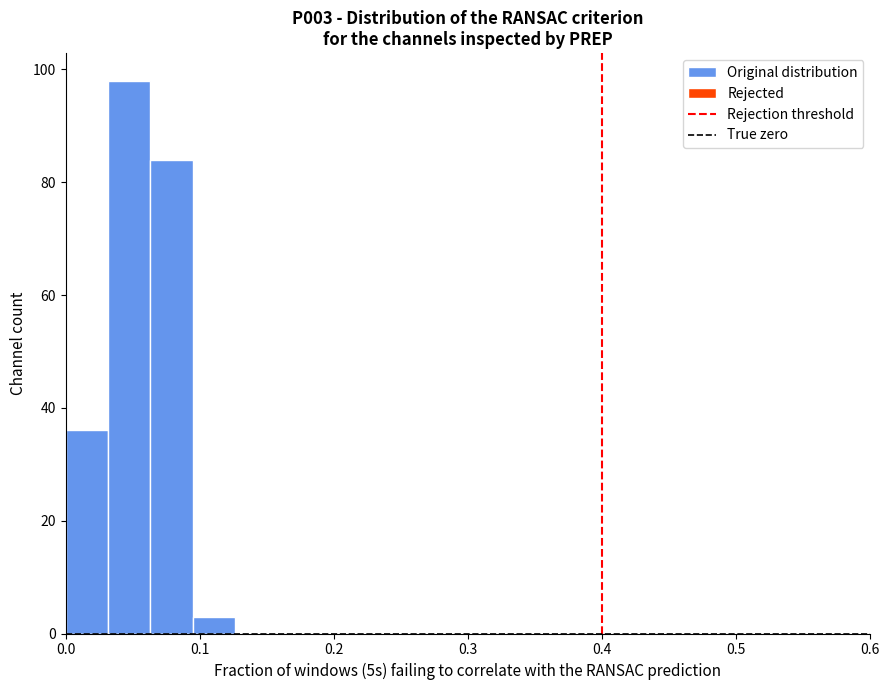

Around what value on the x-axis is the tallest bar? Give the approximate position of its centre, as read against the axis.

0.05